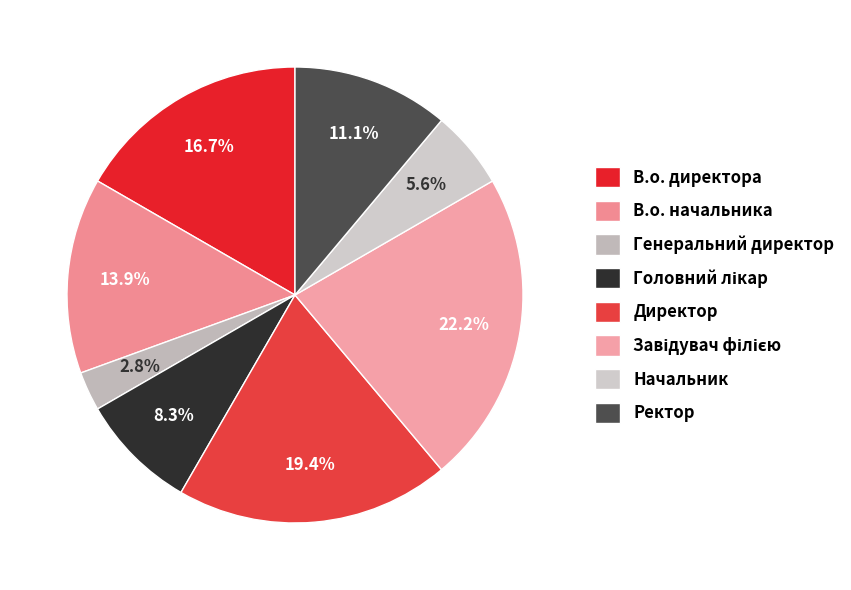

To the nearest percent, what portion does Завідувач філією represent?

22%